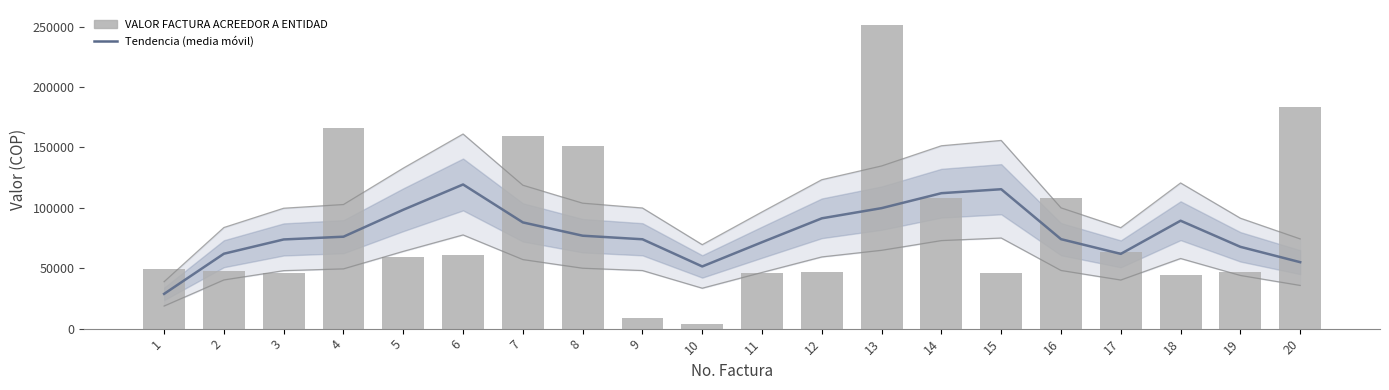

What is the smallest value displayed?

4023.0